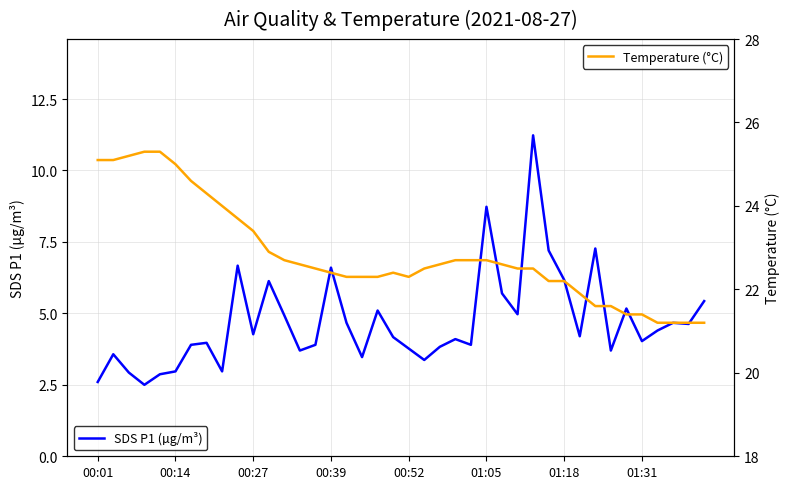

The SDS P1 (µg/m³) series shows 3.8 at 00:52. True or false?

True